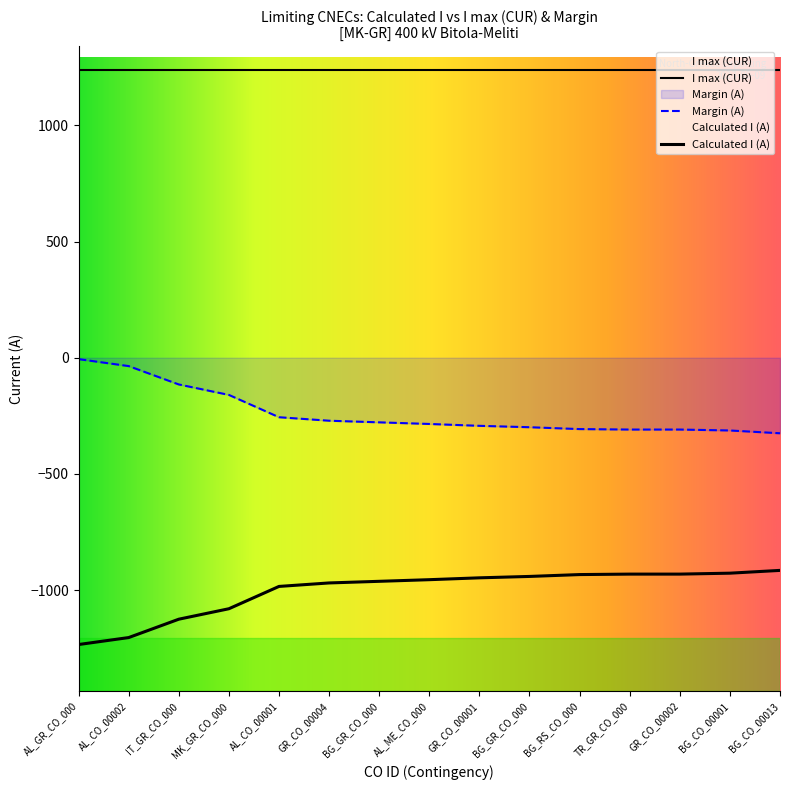

How many lines are shown in the chart?

3